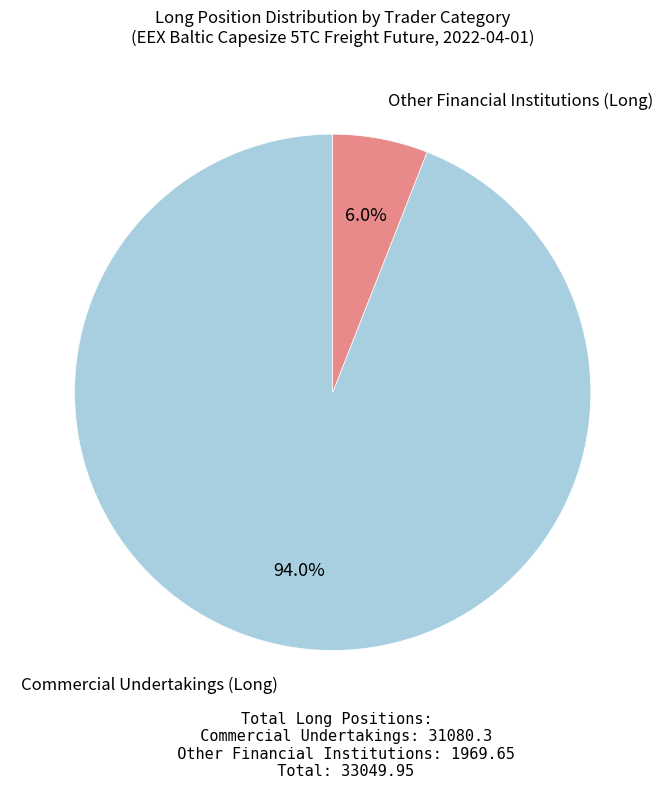

Is there any slice that represents more than half of the pie?

Yes